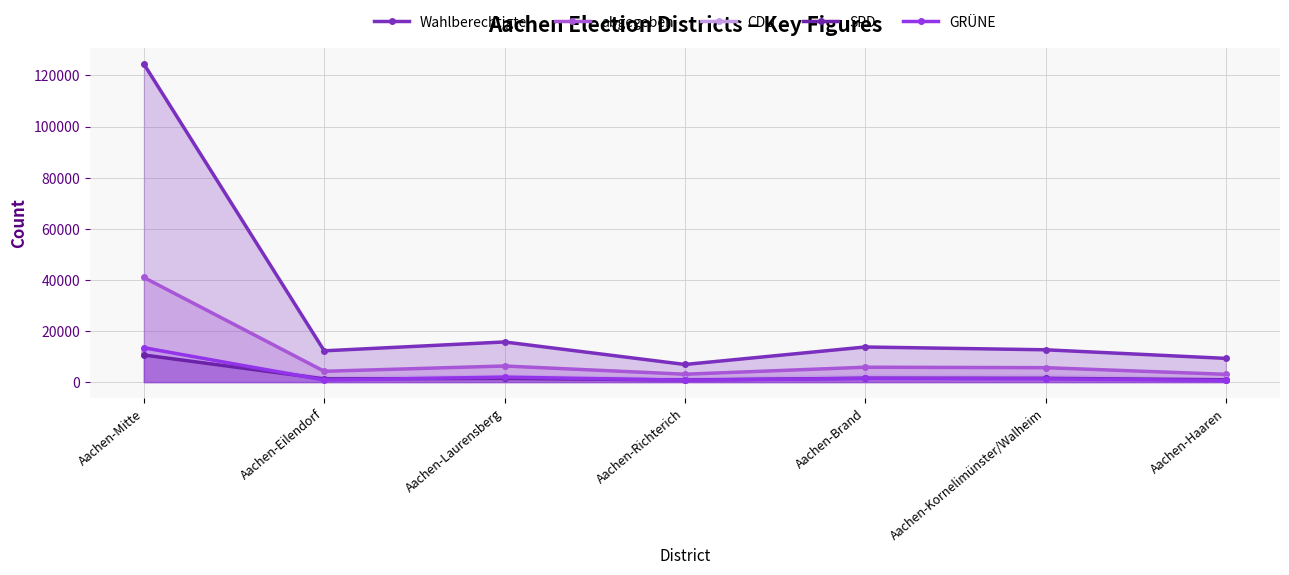

Which has a higher value, Aachen-Haaren or Aachen-Richterich?

Aachen-Haaren